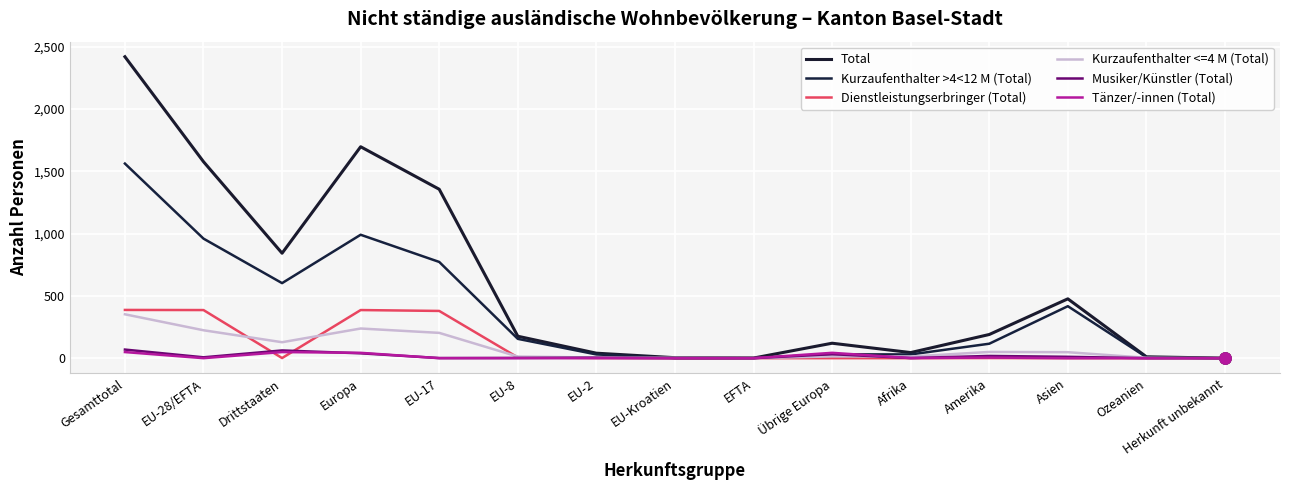

Between EU-Kroatien and Herkunft unbekannt, which series saw the biggest shift?

Total